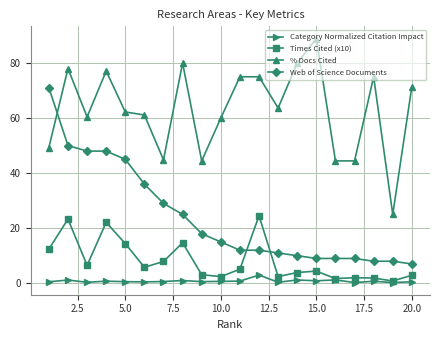

True or false: % Docs Cited has more than 1 points higher than both neighbors.

True